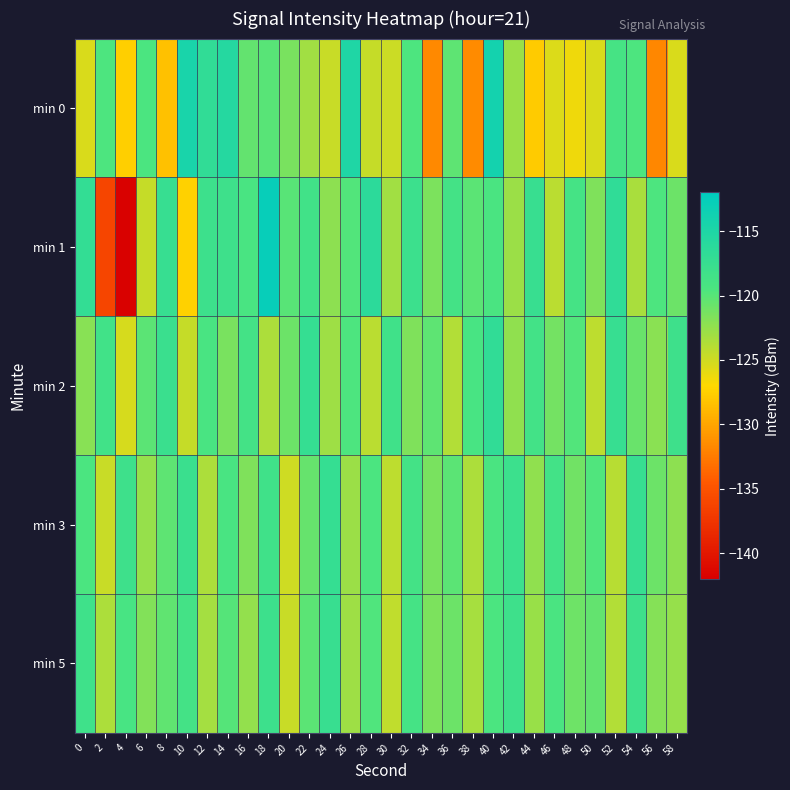

Reading left to right, what are all the values shown in this chart?

min 0: 0=-125.5	2=-119.6	4=-127.5	6=-119.4	8=-128.3	10=-114.5	12=-116.8	14=-115.7	16=-120.5	18=-120.0	20=-121.5	22=-123.1	24=-124.8	26=-115.1	28=-124.6	30=-124.8	32=-119.5	34=-131.6	36=-120.3	38=-131.5	40=-114.1	42=-122.8	44=-127.7	46=-125.5	48=-126.3	50=-125.4	52=-119.0	54=-119.6	56=-131.8	58=-125.4
min 1: 0=-117.1	2=-136.1	4=-141.8	6=-124.6	8=-117.5	10=-127.4	12=-118.0	14=-118.2	16=-119.2	18=-112.7	20=-120.0	22=-118.5	24=-122.3	26=-119.8	28=-116.4	30=-123.1	32=-117.9	34=-121.5	36=-118.7	38=-120.2	40=-119.3	42=-122.8	44=-117.6	46=-124.1	48=-118.9	50=-121.7	52=-116.8	54=-123.4	56=-119.6	58=-120.9
min 2: 0=-122.0	2=-118.5	4=-125.3	6=-120.1	8=-117.8	10=-124.6	12=-119.2	14=-121.4	16=-118.7	18=-123.5	20=-120.8	22=-117.3	24=-122.9	26=-119.6	28=-124.1	30=-118.4	32=-121.7	34=-120.3	36=-123.8	38=-119.1	40=-116.9	42=-122.4	44=-118.6	46=-121.2	48=-119.8	50=-124.3	52=-117.5	54=-120.7	56=-122.1	58=-118.2
min 3: 0=-119.4	2=-124.7	4=-118.1	6=-122.6	8=-120.3	10=-117.8	12=-123.5	14=-119.2	16=-121.7	18=-118.4	20=-124.9	22=-120.6	24=-117.3	26=-122.8	28=-119.5	30=-124.2	32=-118.7	34=-121.4	36=-120.1	38=-123.6	40=-119.3	42=-117.9	44=-122.4	46=-118.6	48=-121.1	50=-119.7	52=-124.0	54=-117.4	56=-120.8	58=-122.3
min 5: 0=-118.3	2=-123.6	4=-119.1	6=-121.8	8=-120.4	10=-118.7	12=-123.2	14=-119.9	16=-122.5	18=-118.0	20=-124.7	22=-120.2	24=-117.6	26=-122.9	28=-119.7	30=-124.4	32=-118.9	34=-121.6	36=-120.8	38=-123.3	40=-119.4	42=-118.1	44=-122.7	46=-119.3	48=-121.0	50=-120.5	52=-123.8	54=-118.2	56=-121.9	58=-122.6